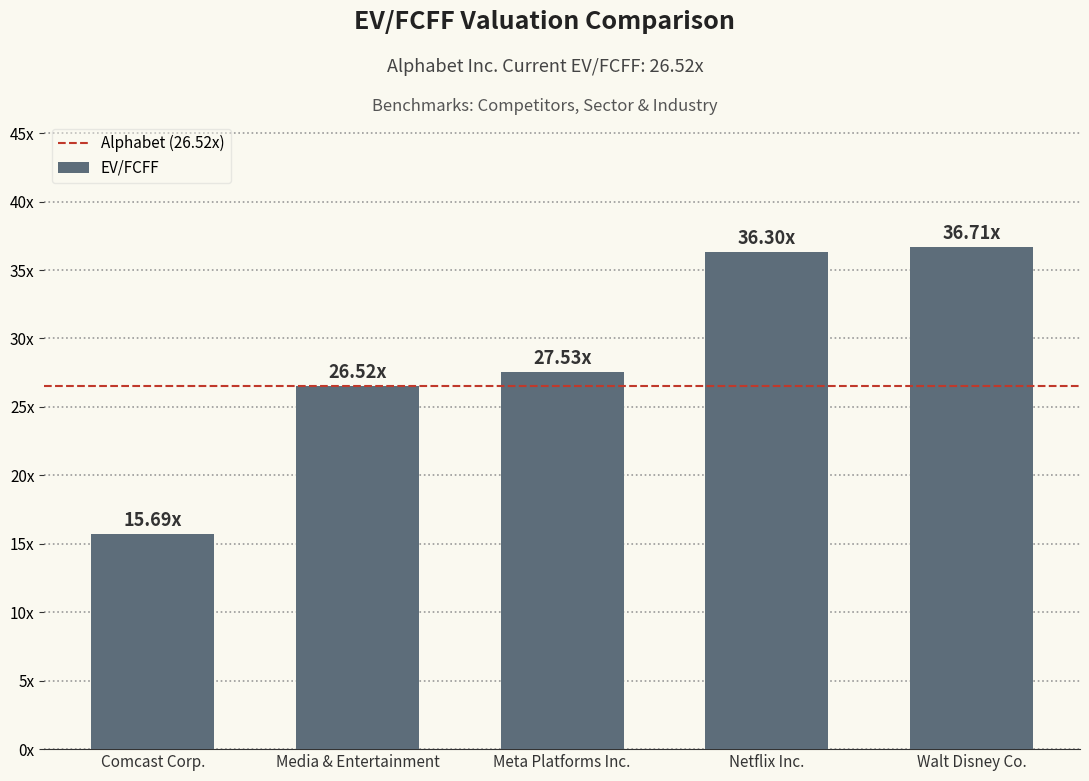

List the labels in order of value, smallest first.

Comcast Corp., Media & Entertainment, Meta Platforms Inc., Netflix Inc., Walt Disney Co.